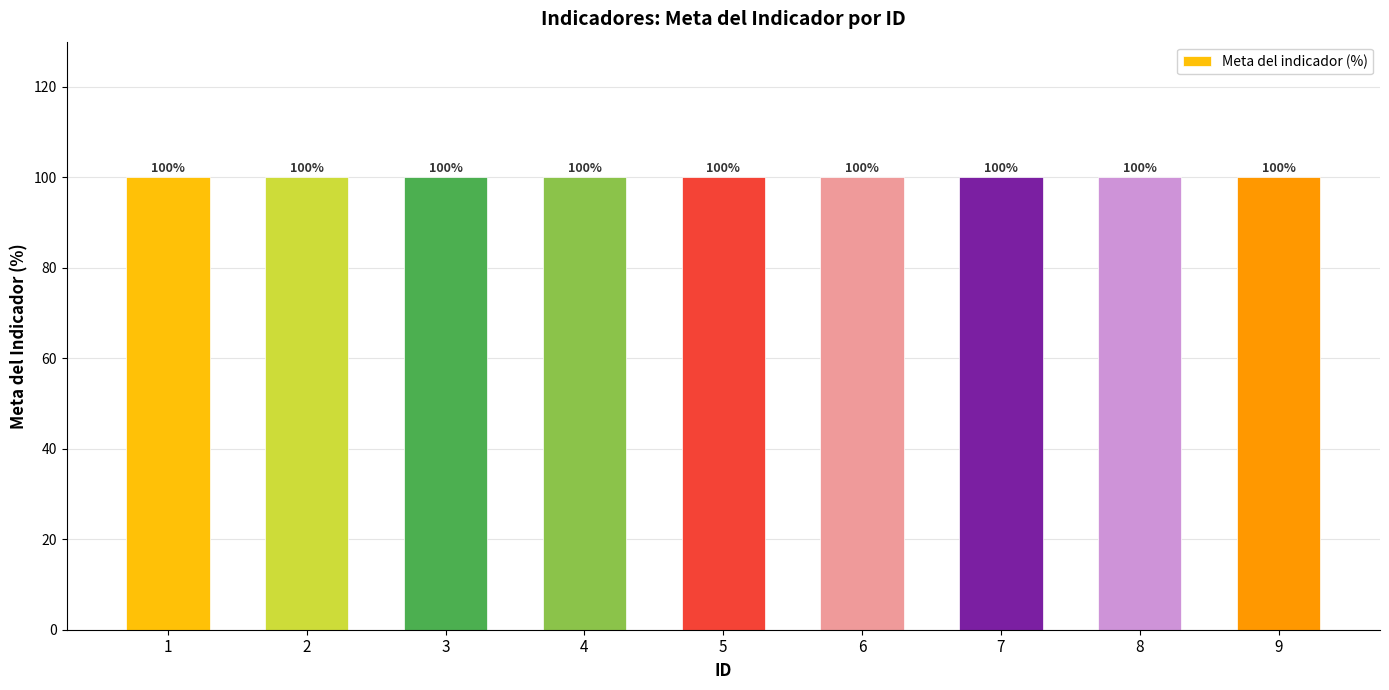

Count the number of data series in this chart.

1